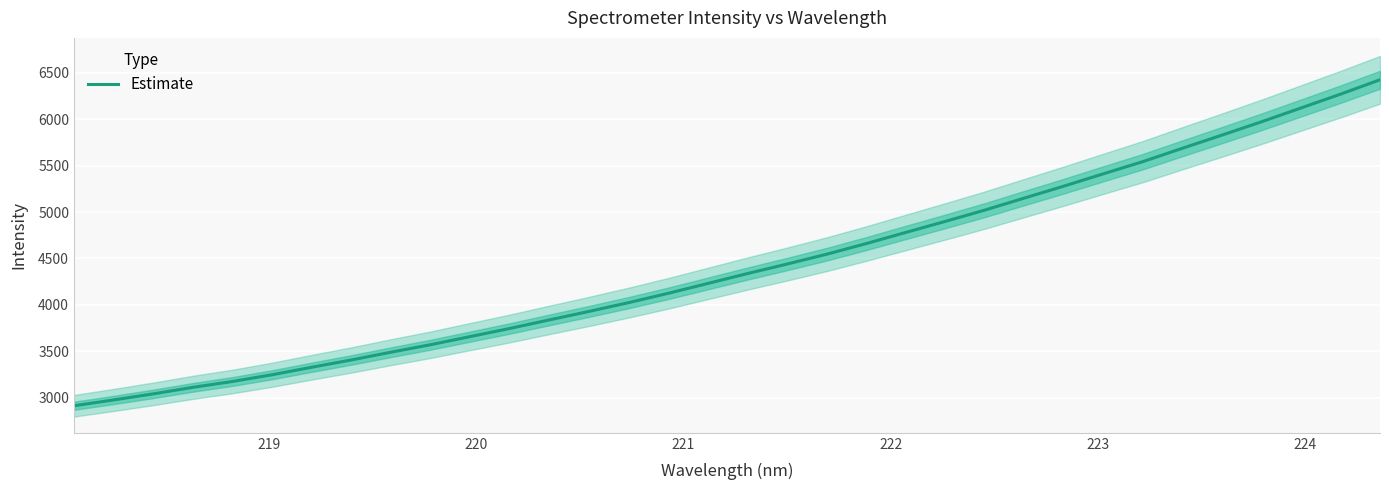

How many distinct data groups are displayed?

1